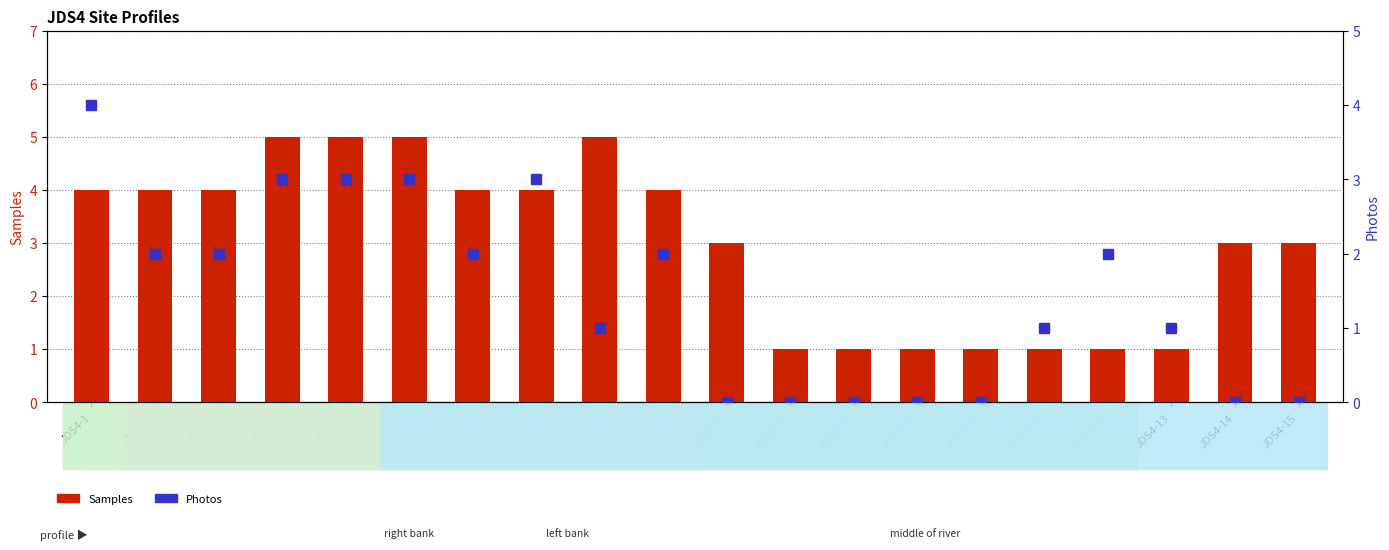

Between JDS4-4 and JDS4-24, which is larger?

JDS4-4